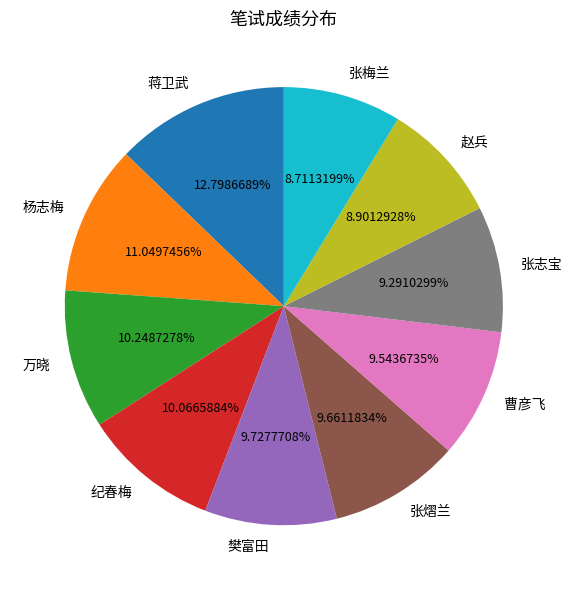

What is the ratio of the value at 纪春梅 to the value at 张熠兰?

1.0